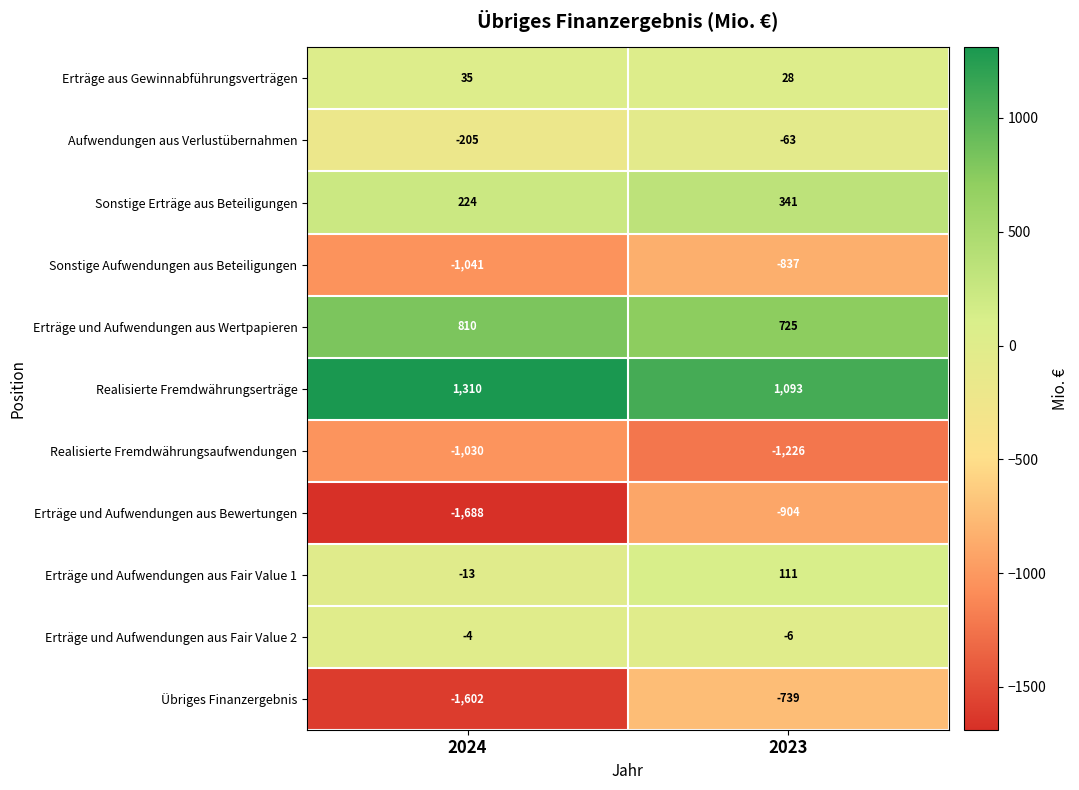

Is it true that Erträge und Aufwendungen aus Wertpapieren equals 810 at 2024?

True